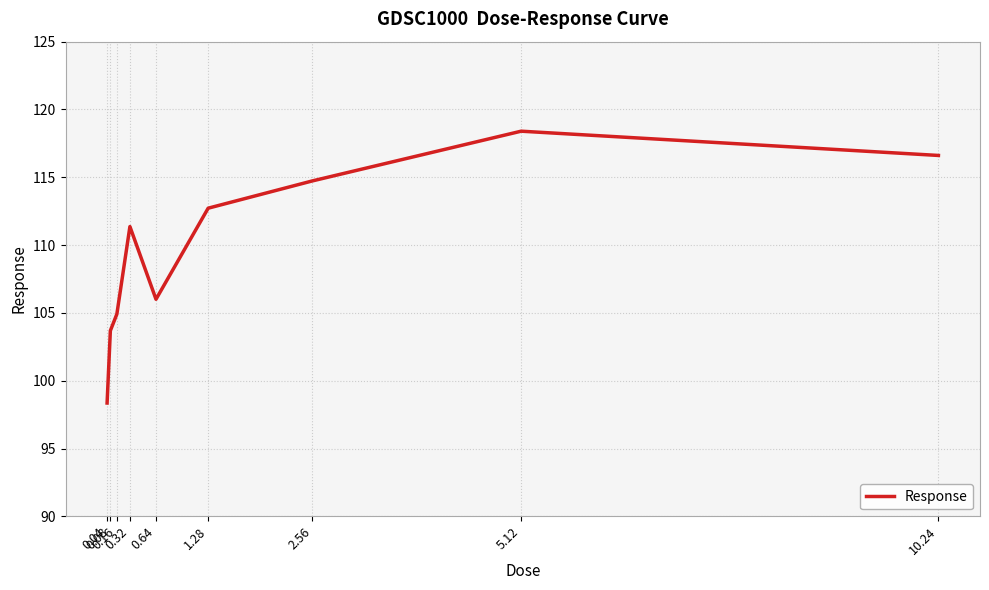

True or false: there are more than 1 points higher than both neighbors.

True